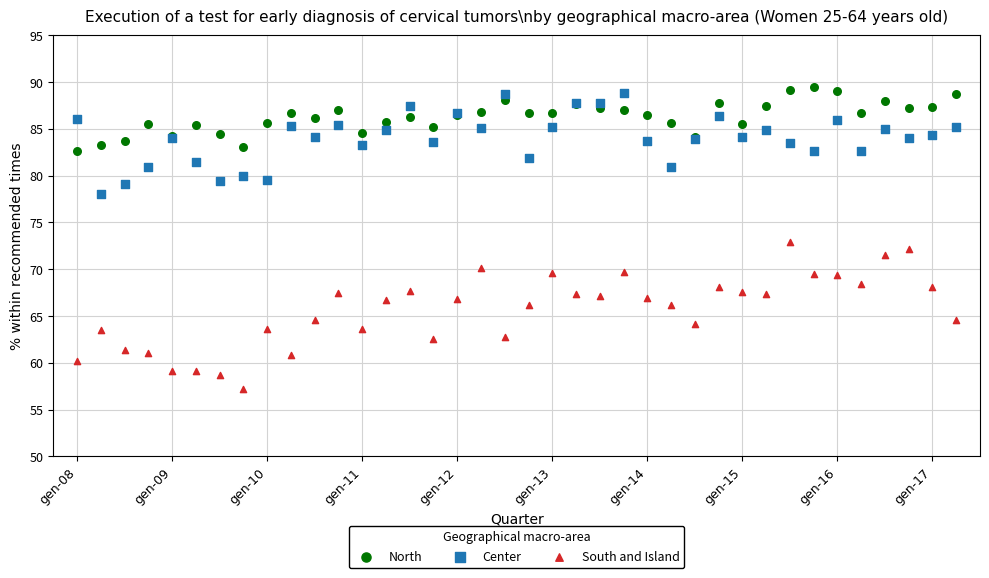

Which series has the widest spread of Y values?

South and Island